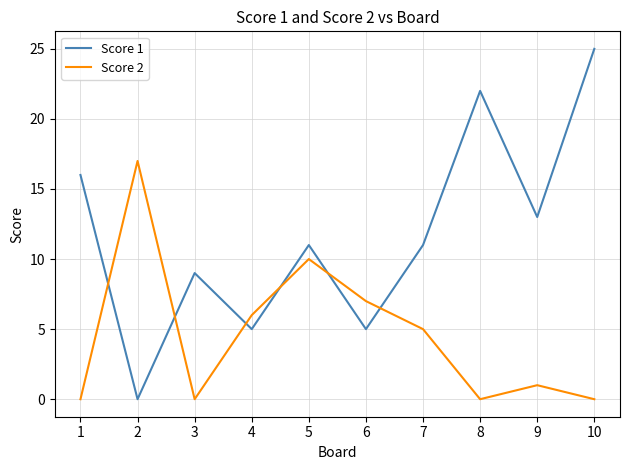

What is the maximum value shown in the chart?

25